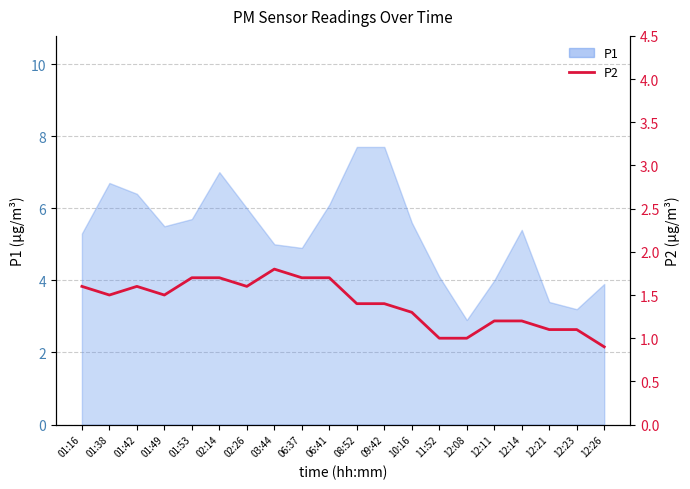

Is it true that the value at 12:14 is 1.8?

False